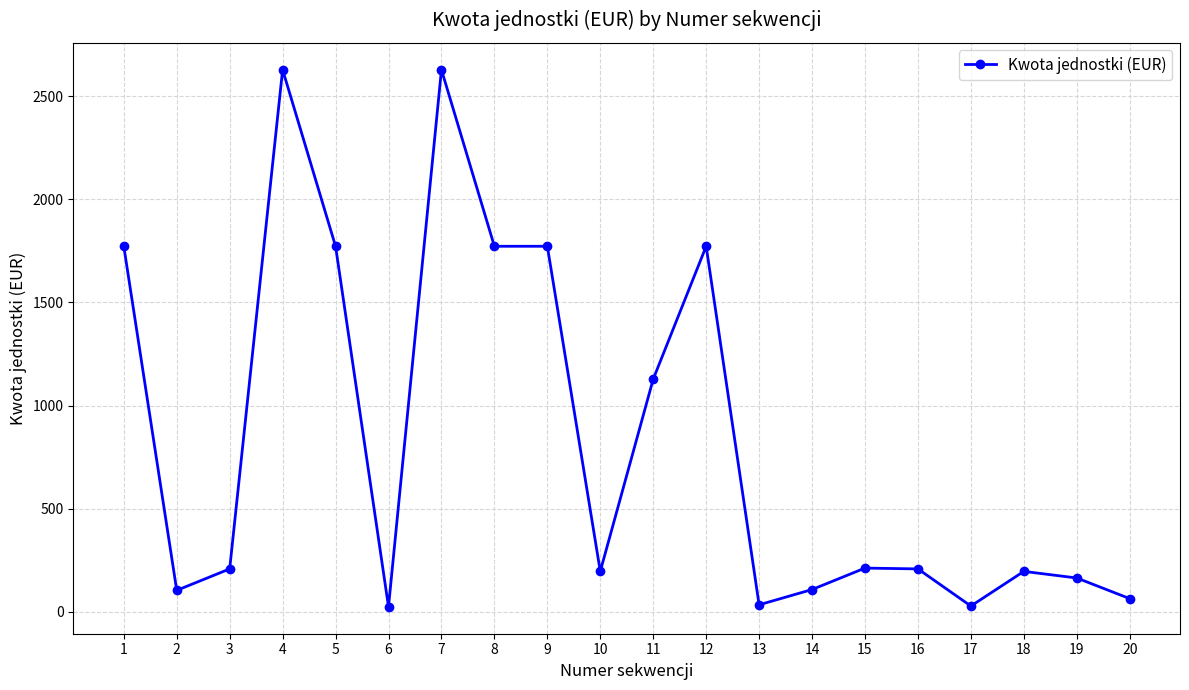

Does the chart have visible grid lines?

Yes